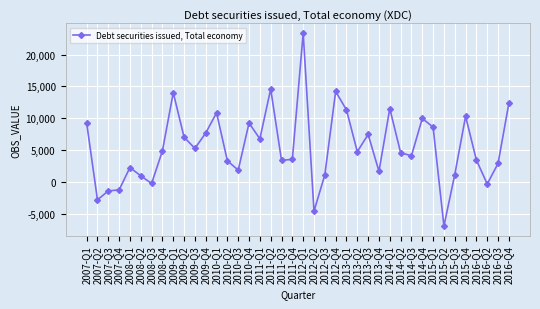

True or false: the data has more than 1 interior local peaks.

True